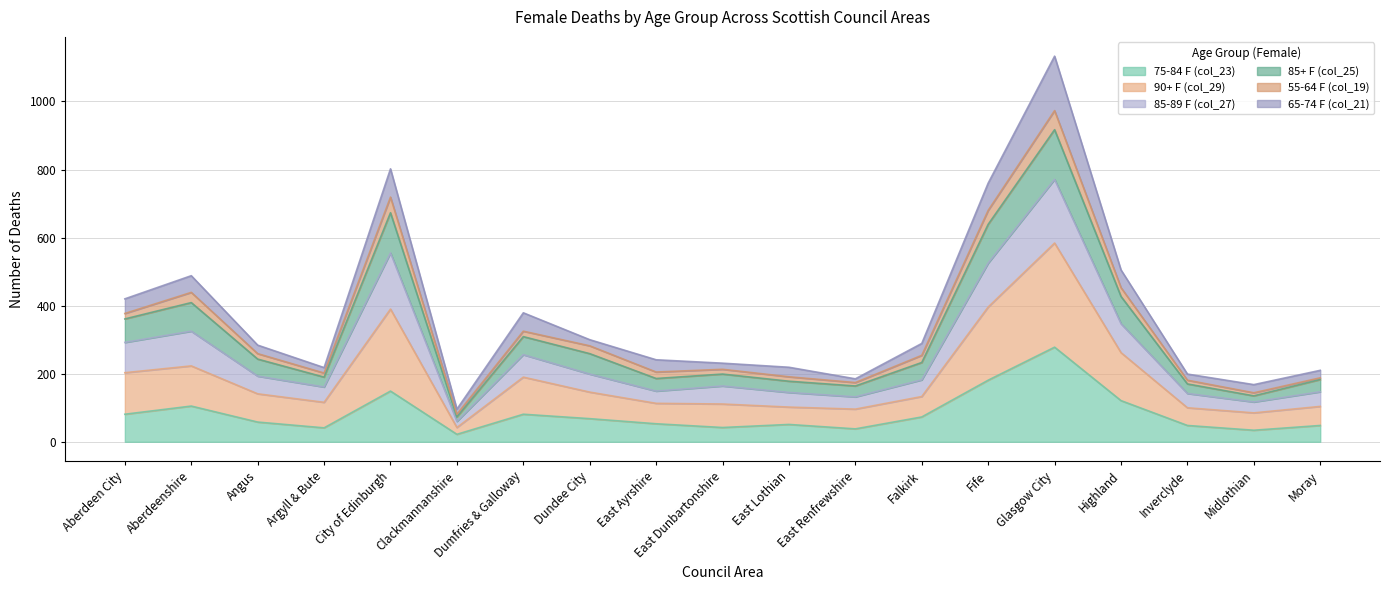

The 75-84 F (col_23) series shows 81 at Dumfries & Galloway. True or false?

True